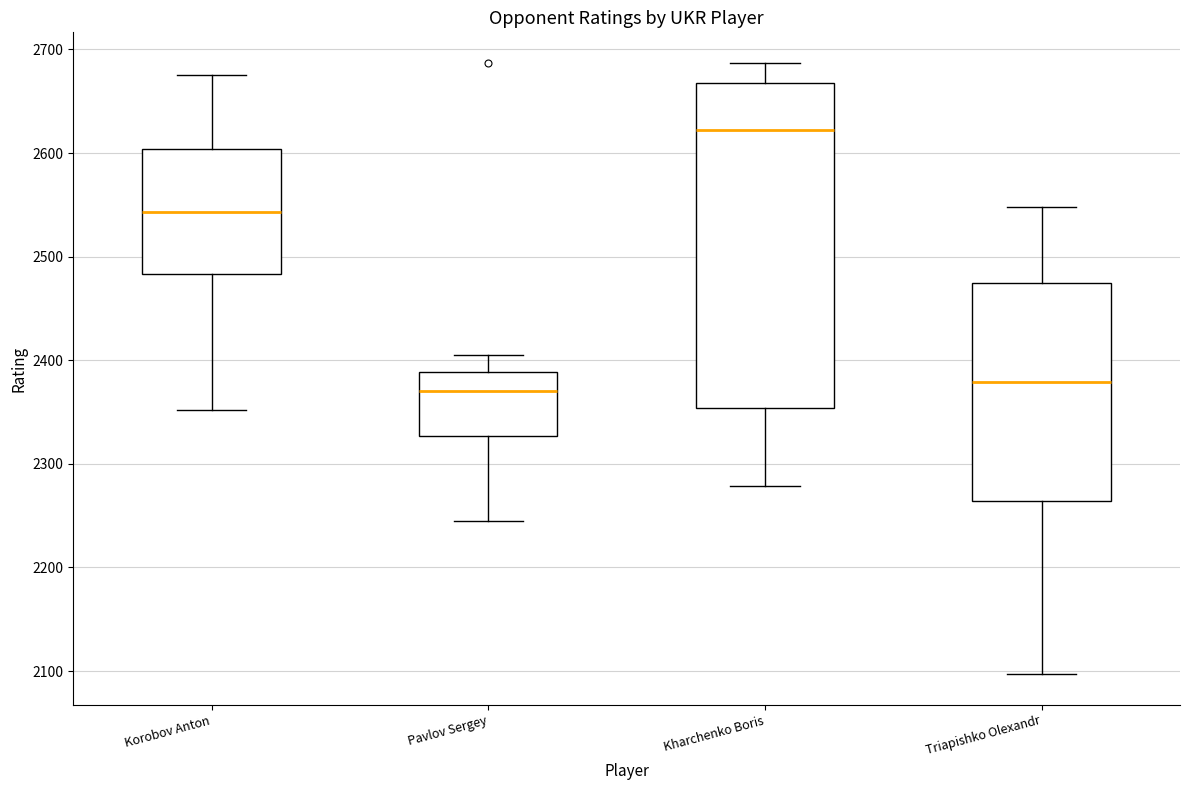

Reading left to right, read every box against the y-axis: the position of its median line, the range the box covers, and the ends of its whiskers. The values are not printed on the chart, so give them approximately, as read against the axis.

Korobov Anton: median 2540, box 2480 to 2600, whiskers 2350 to 2680
Pavlov Sergey: median 2370, box 2330 to 2390, whiskers 2250 to 2410
Kharchenko Boris: median 2620, box 2350 to 2670, whiskers 2280 to 2690
Triapishko Olexandr: median 2380, box 2260 to 2480, whiskers 2100 to 2550